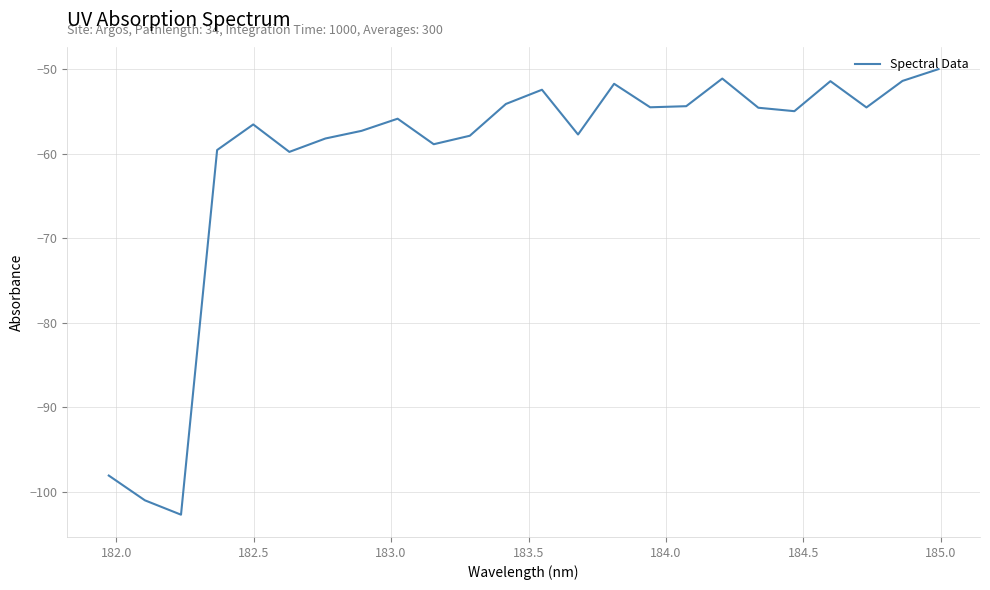

What is the smallest value displayed?

-102.7